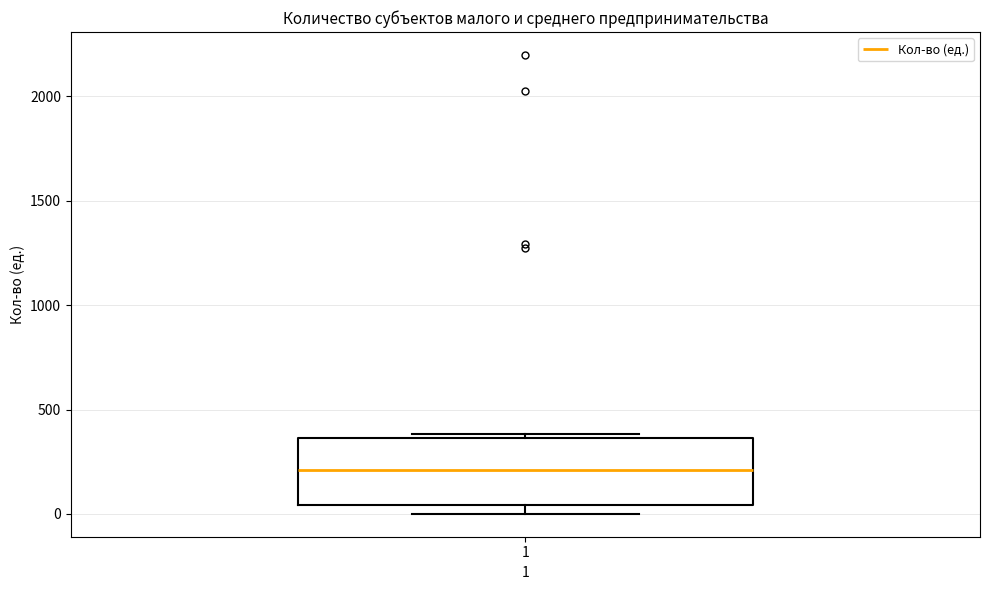

Read this box plot against the y-axis: the position of the median line, the range covered by the box, and the ends of both whiskers. The values are not printed on the chart, so give them approximately, as read against the axis.

median 200, box 50 to 350, whiskers 0 to 400